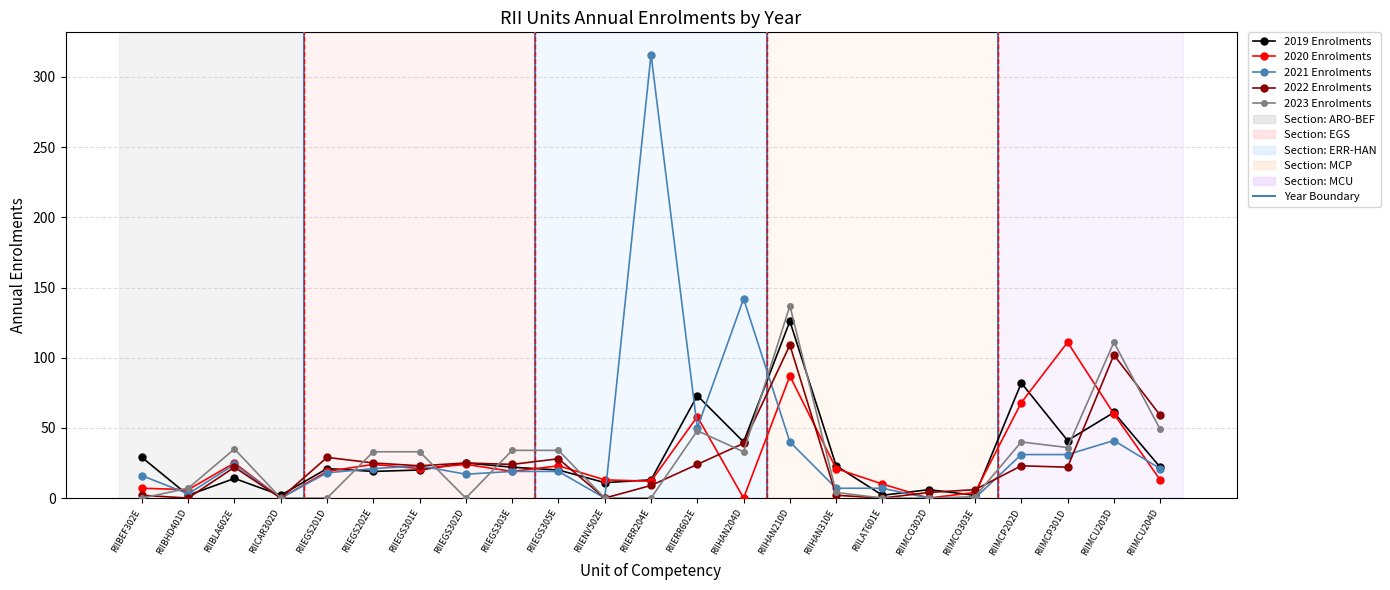

The value of 2023 Enrolments at RIIEGS303E is 55. True or false?

False